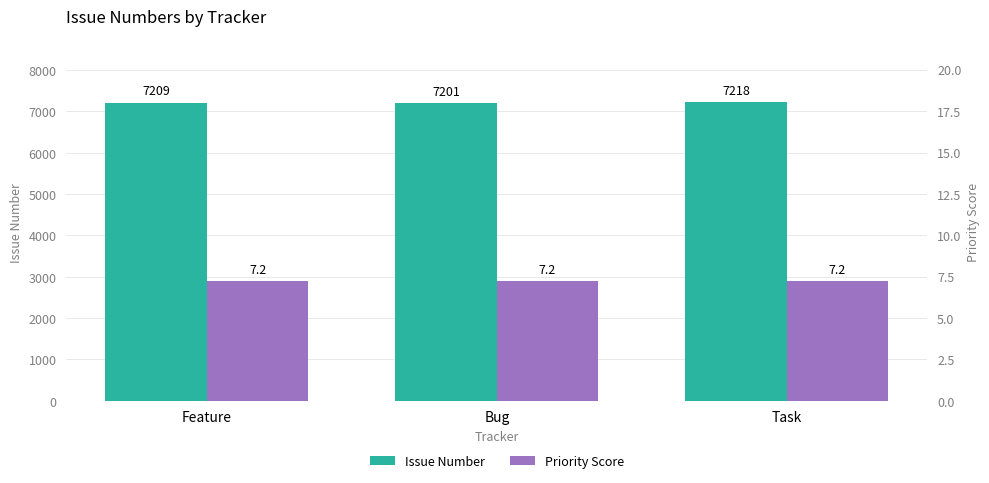

The Issue Number series shows 7201.0 at Bug. True or false?

True